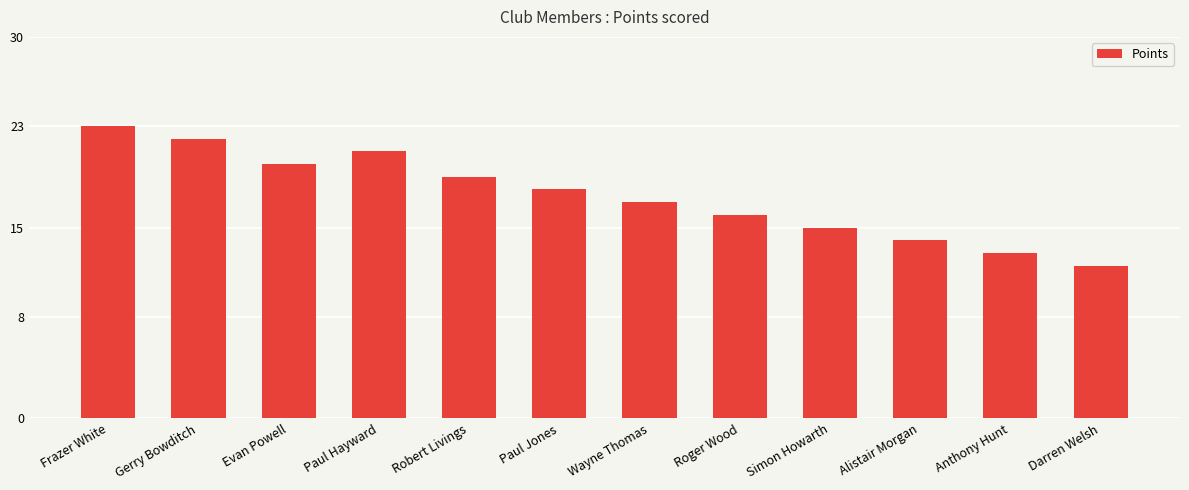

Reading left to right, what are all the values shown in this chart?

Frazer White=23	Gerry Bowditch=22	Evan Powell=20	Paul Hayward=21	Robert Livings=19	Paul Jones=18	Wayne Thomas=17	Roger Wood=16	Simon Howarth=15	Alistair Morgan=14	Anthony Hunt=13	Darren Welsh=12